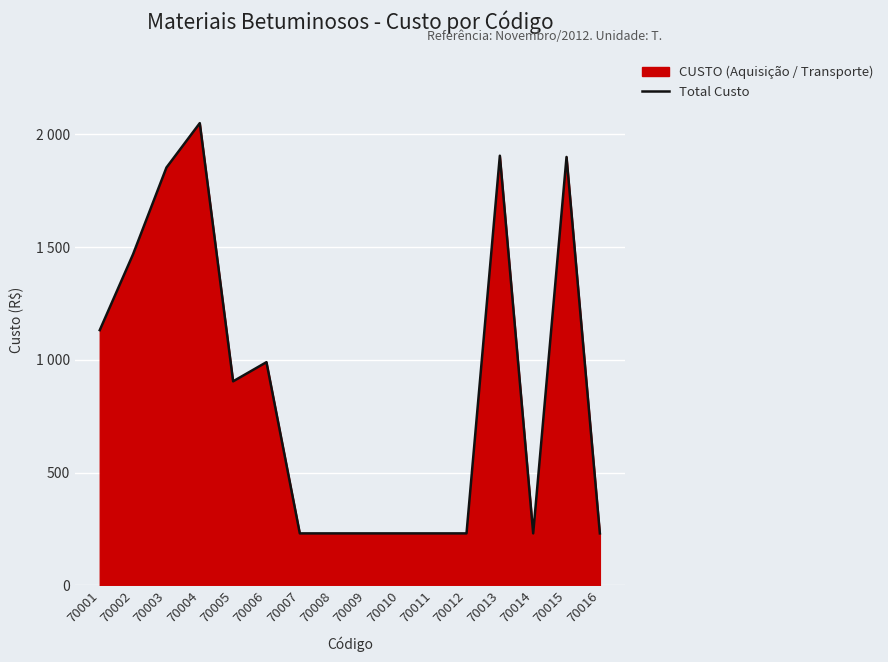

What is the sum of all values?

14050.0